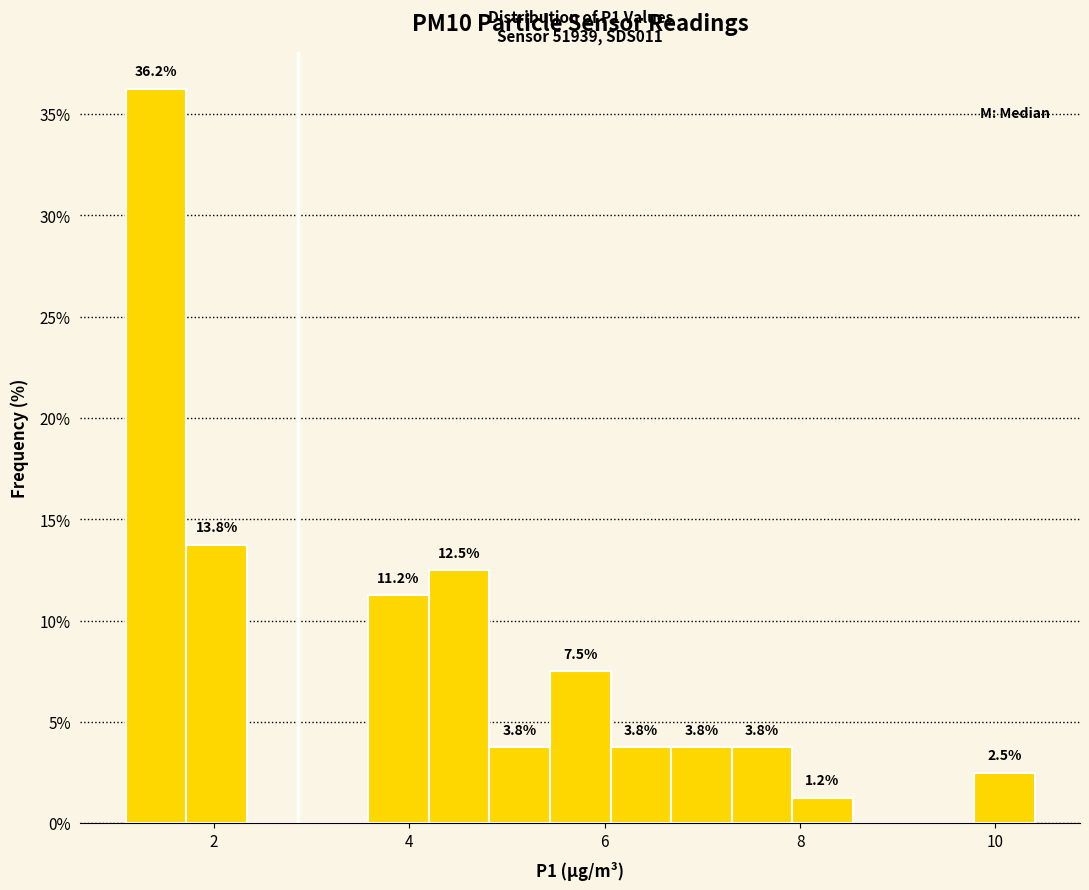

Read against the x-axis, roughly where is the centre of the tallest bar?

1.4